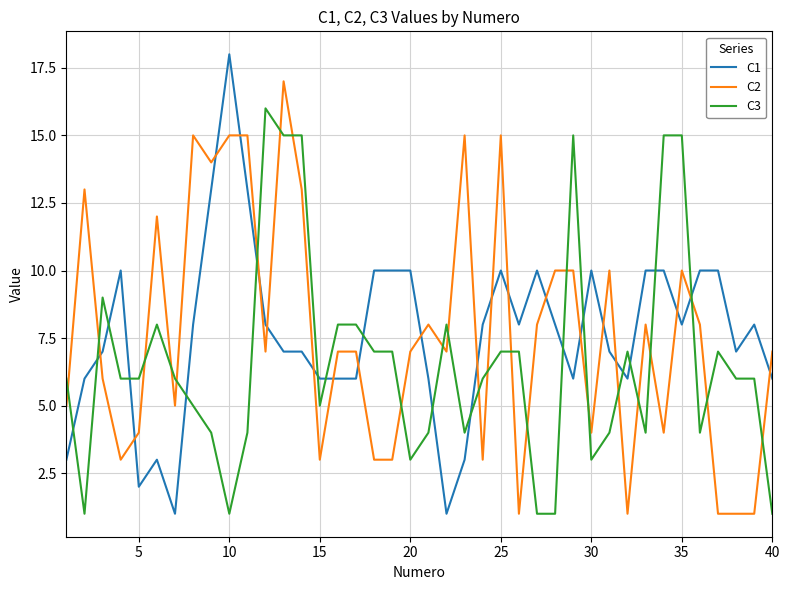

True or false: C1 and C2 intersect in this chart.

True